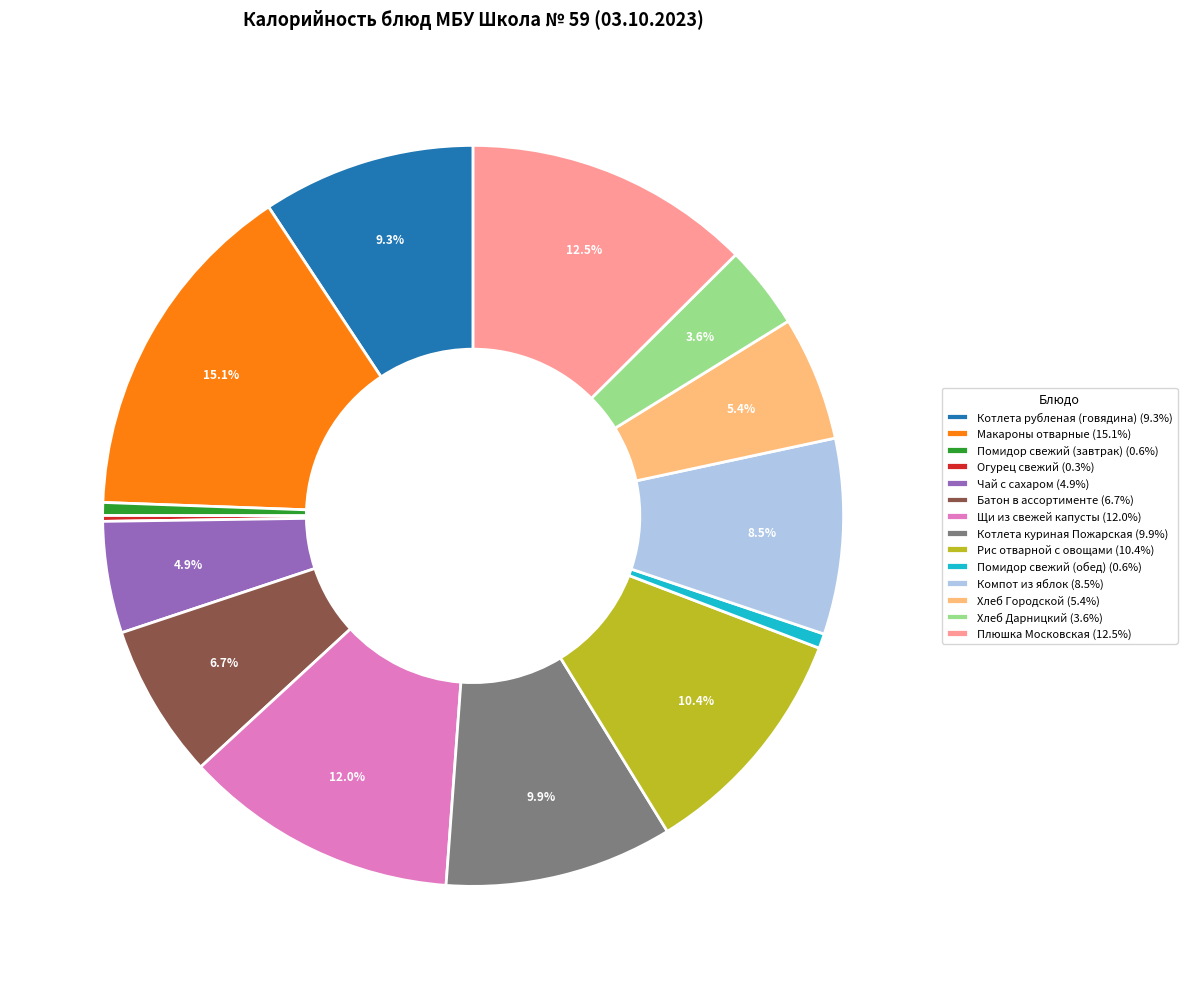

To the nearest percent, what portion does Щи из свежей капусты represent?

12%